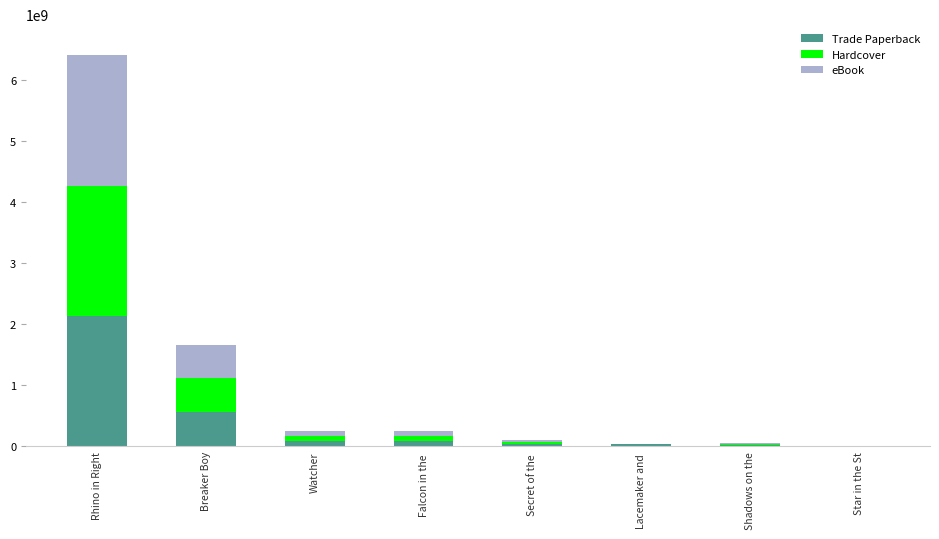

At which category is the sum across all series the highest?

Rhino in Right